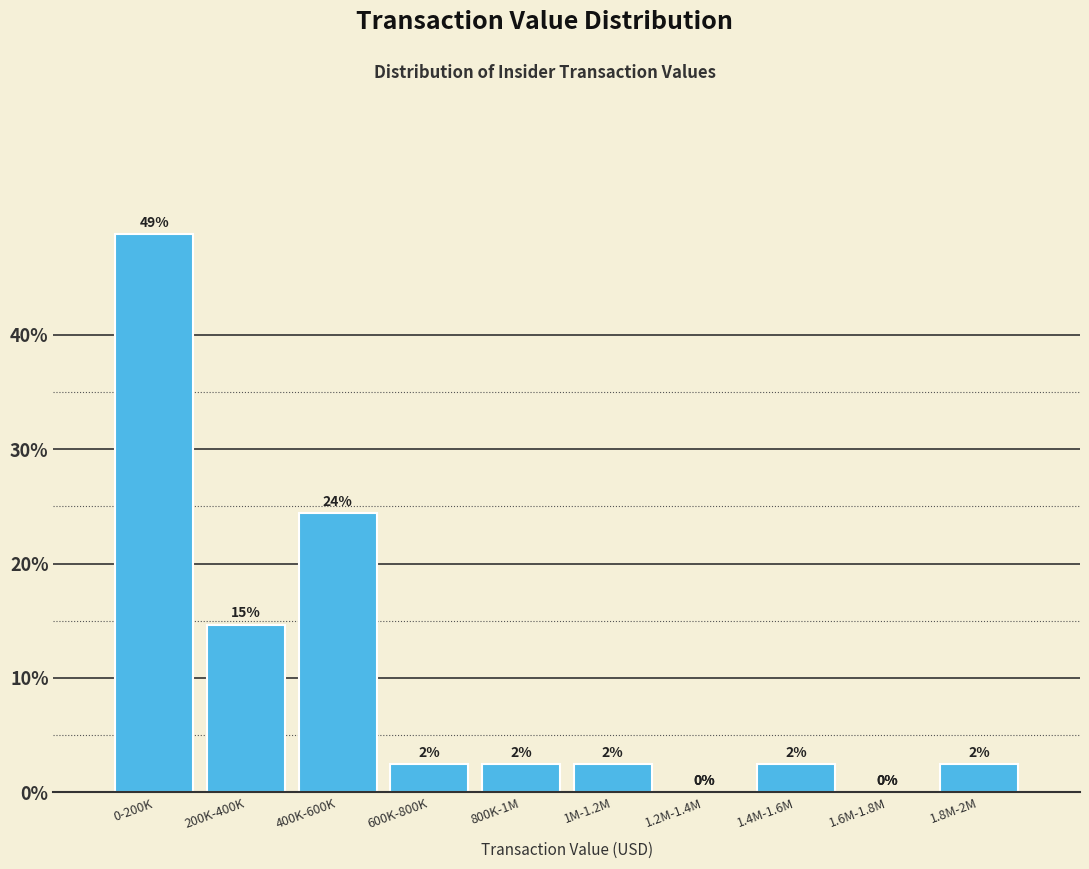

Are the bars horizontal?

No